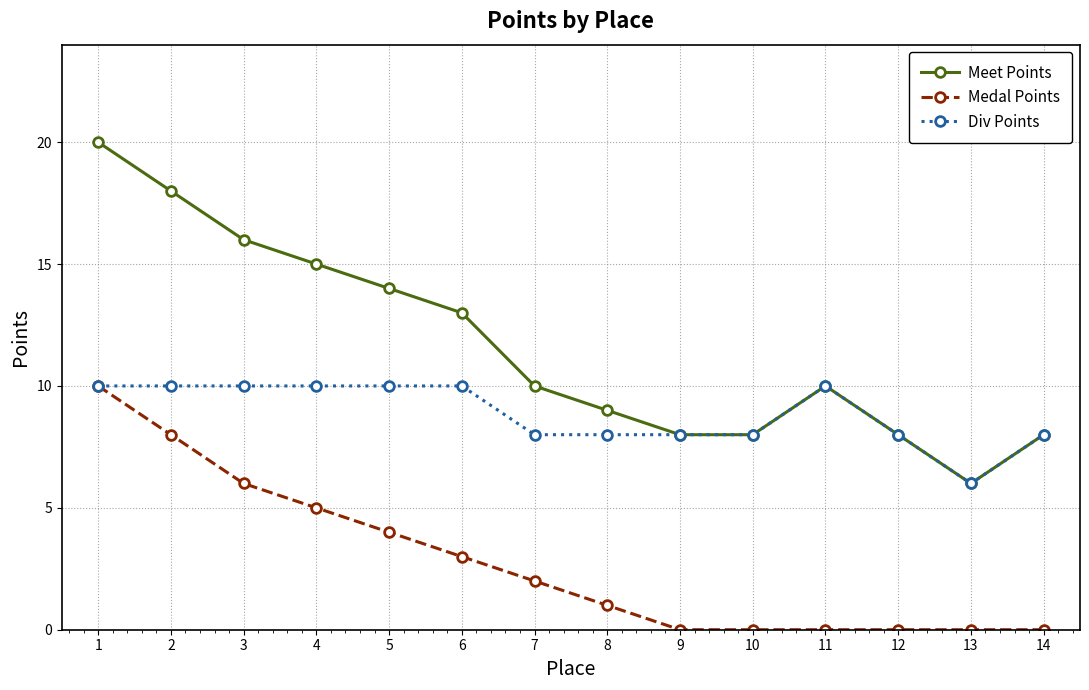

What is the average value of the Div Points series?

9